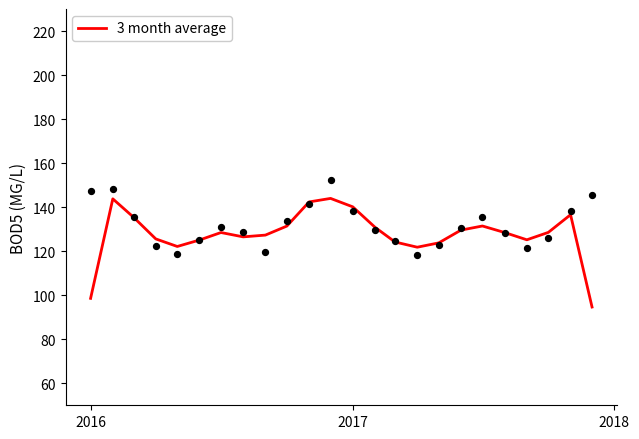

What is the maximum value for 3 month average?

144.0